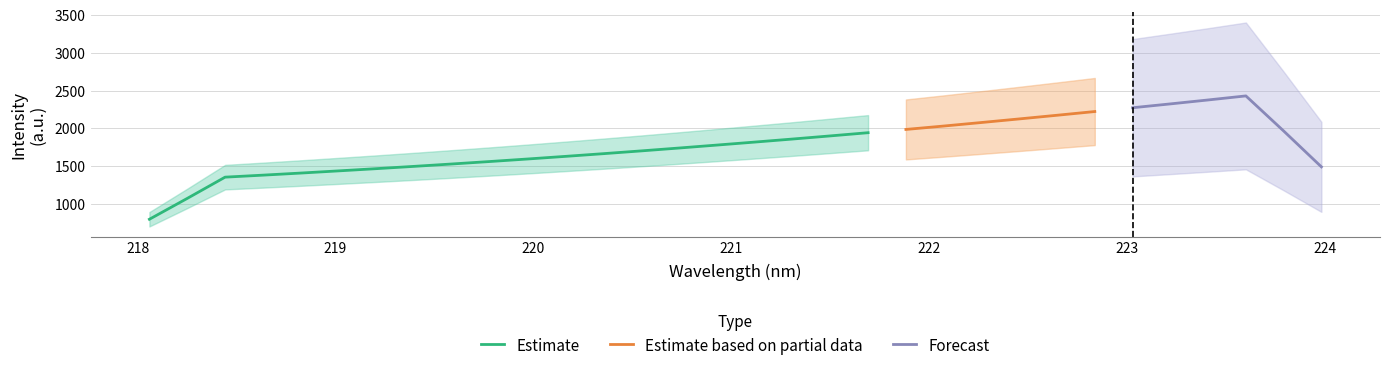

Does the chart have visible grid lines?

Yes